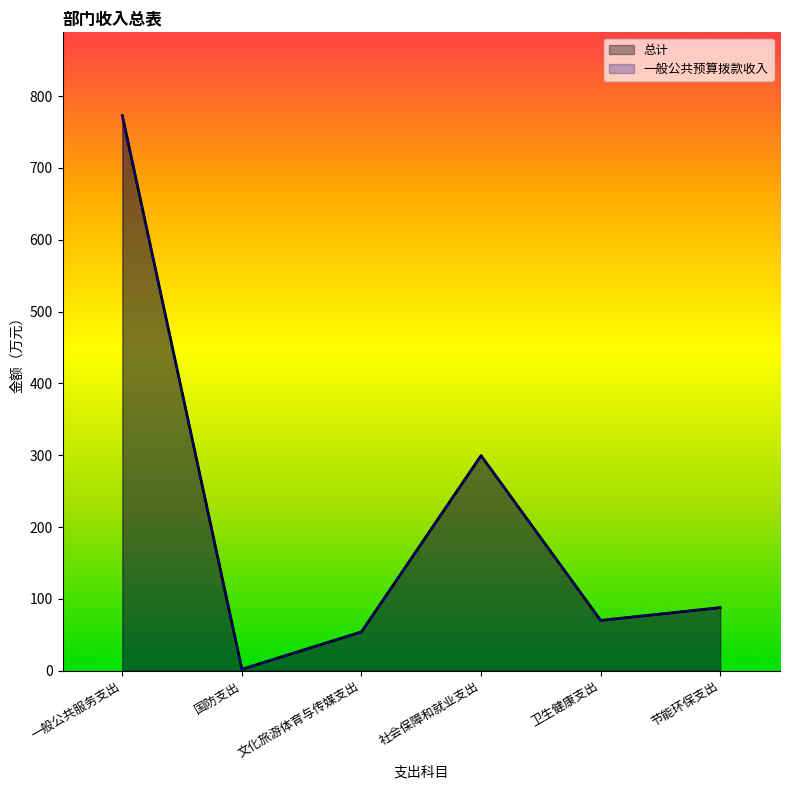

What is the label of the 4th point from the left?

社会保障和就业支出